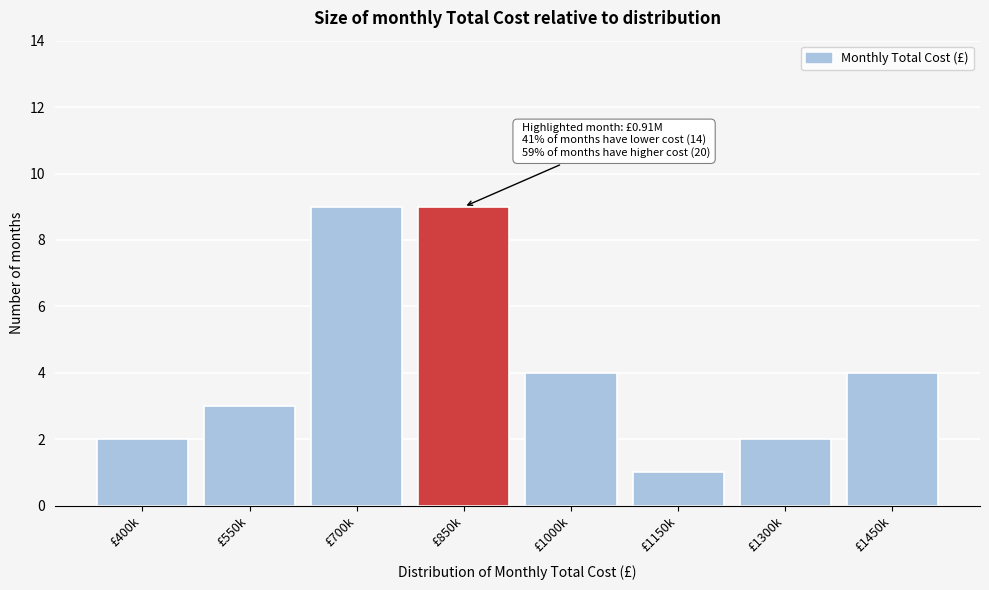

Reading left to right, list all the values displayed in this chart.

£400k=2	£550k=3	£700k=9	£850k=9	£1000k=4	£1150k=1	£1300k=2	£1450k=4